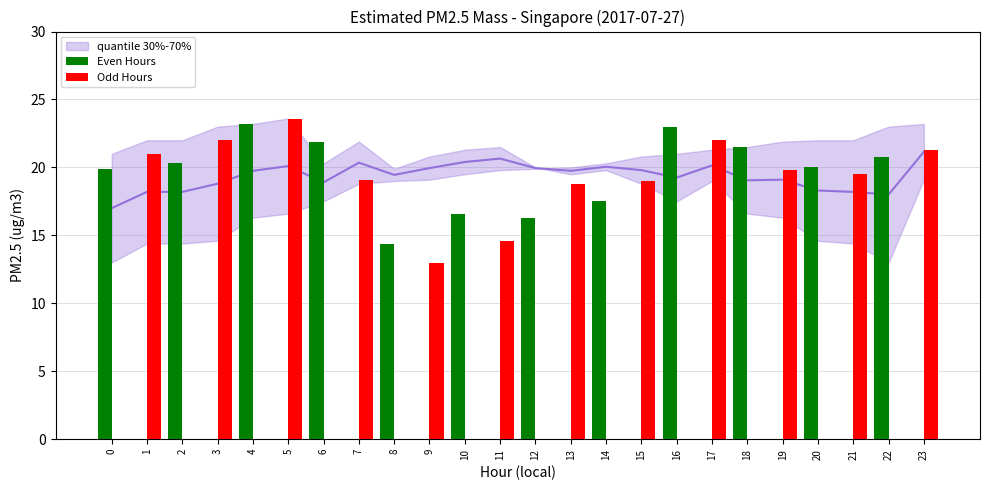

What is the sum of all Odd Hours values?

233.7